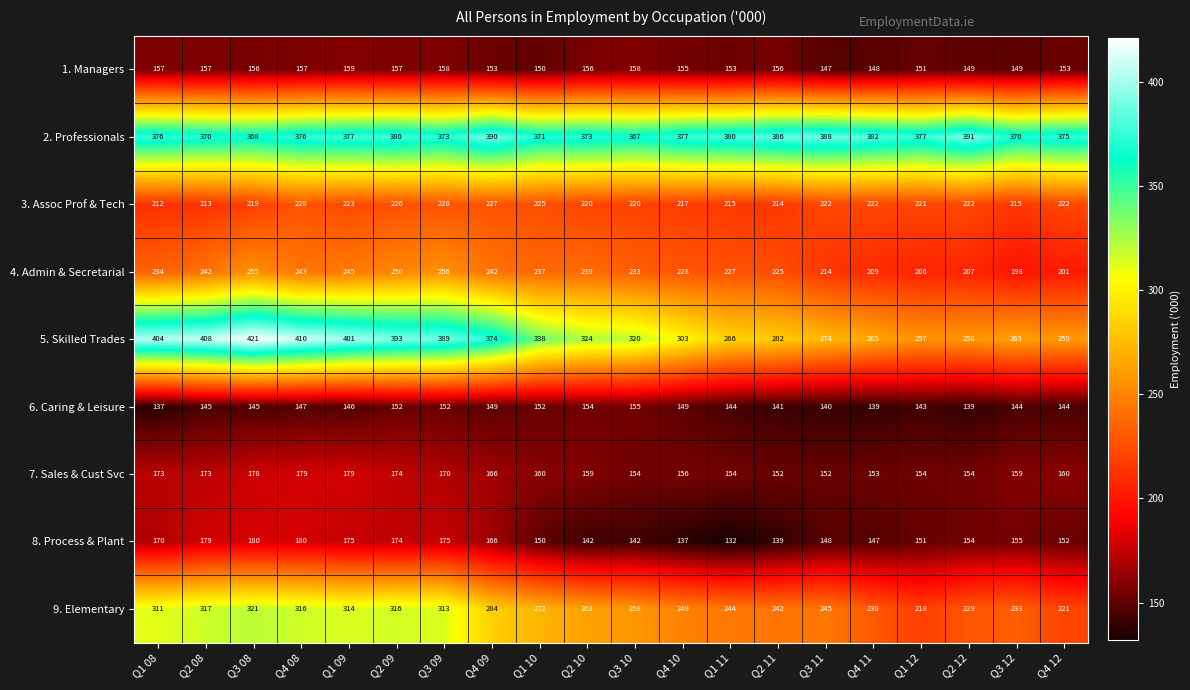

What is the difference between the maximum and minimum values in the 2. Professionals series?

24